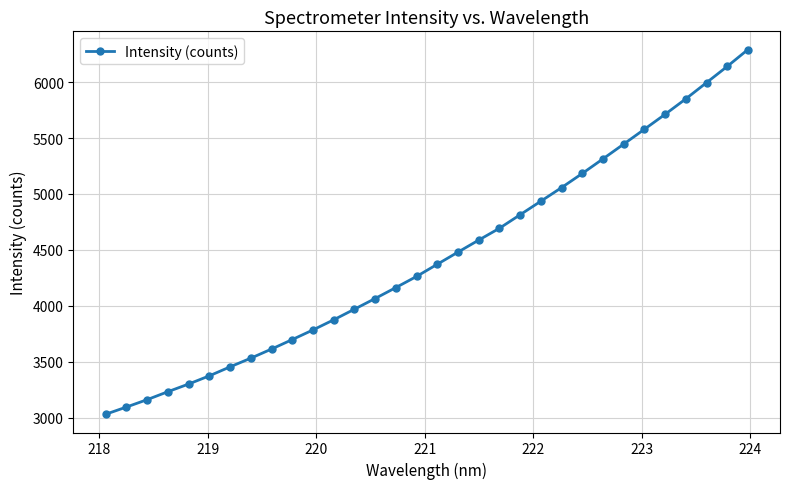

True or false: there are more than 1 points higher than both neighbors.

False